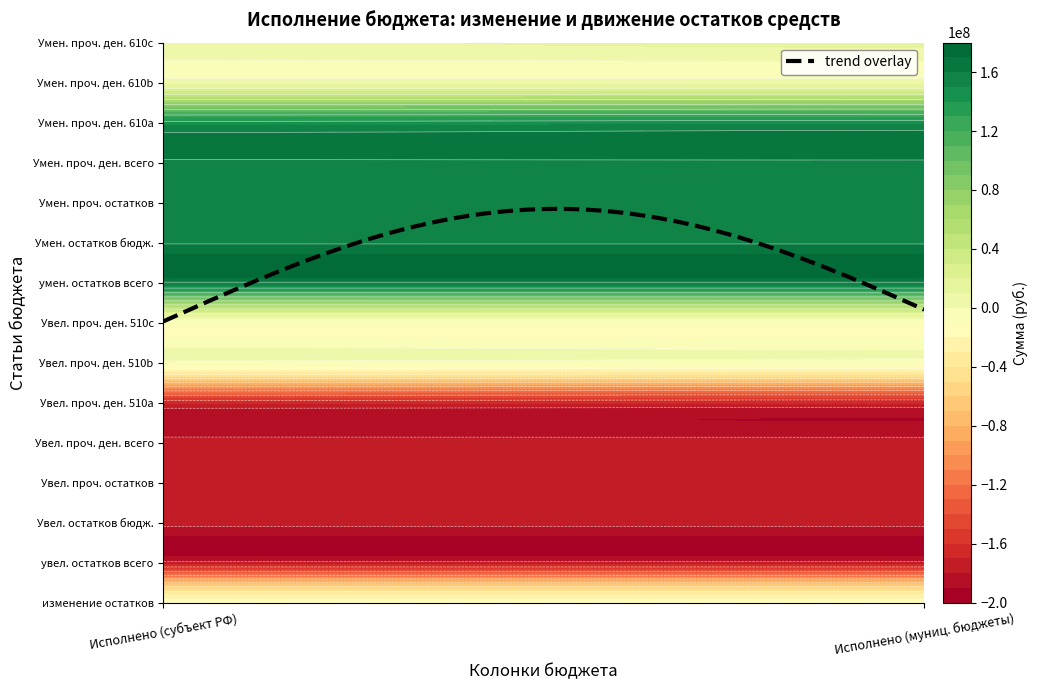

What is the total value across all series at 0?

-103939445.5